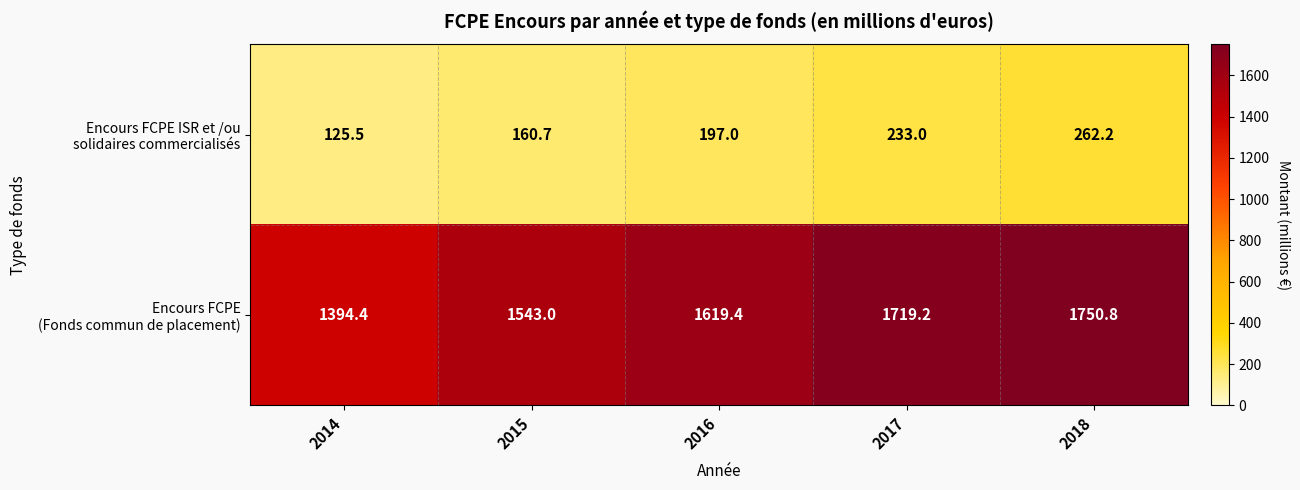

At which category is the sum across all series the highest?

2018